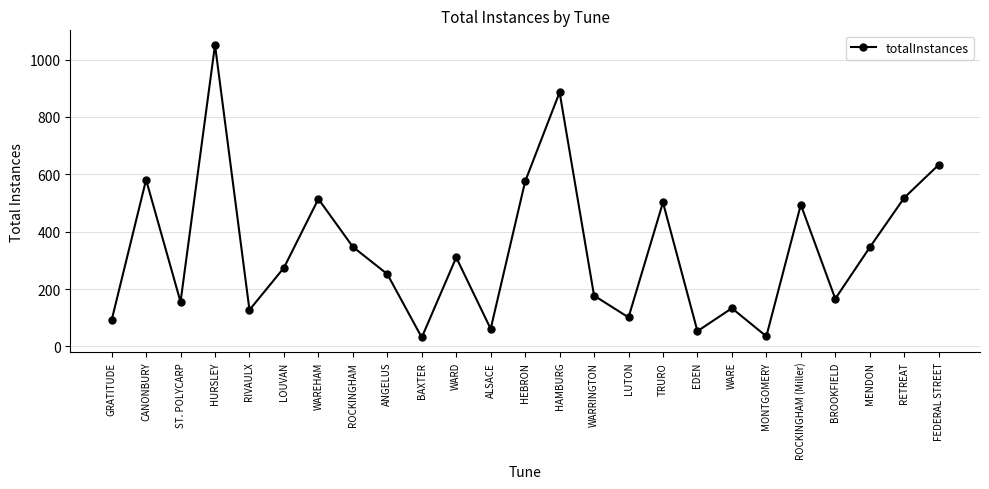

What is the label of the 23rd point from the right?

ST. POLYCARP